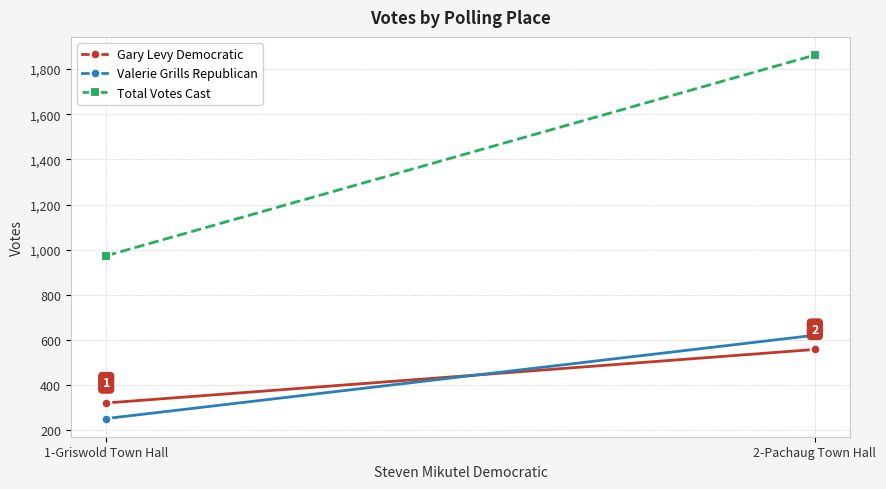

What is the spread (max minus min) of values at 1-Griswold Town Hall?

721